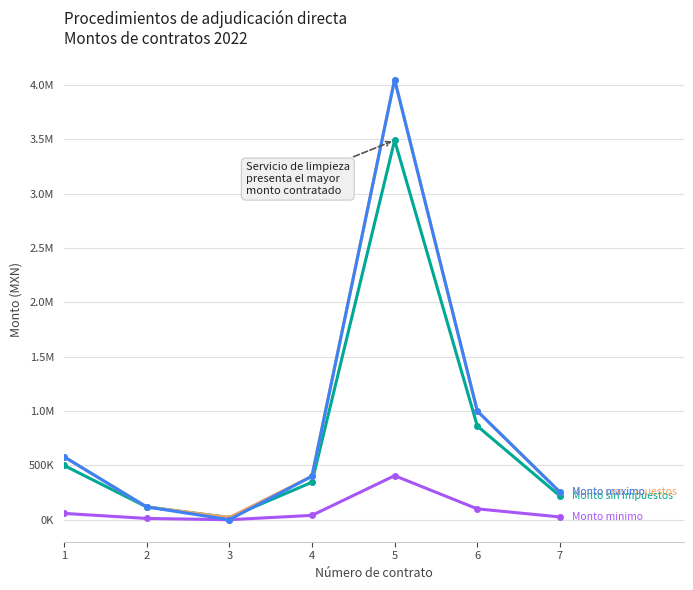

Is this an area chart (filled region under the line)?

No